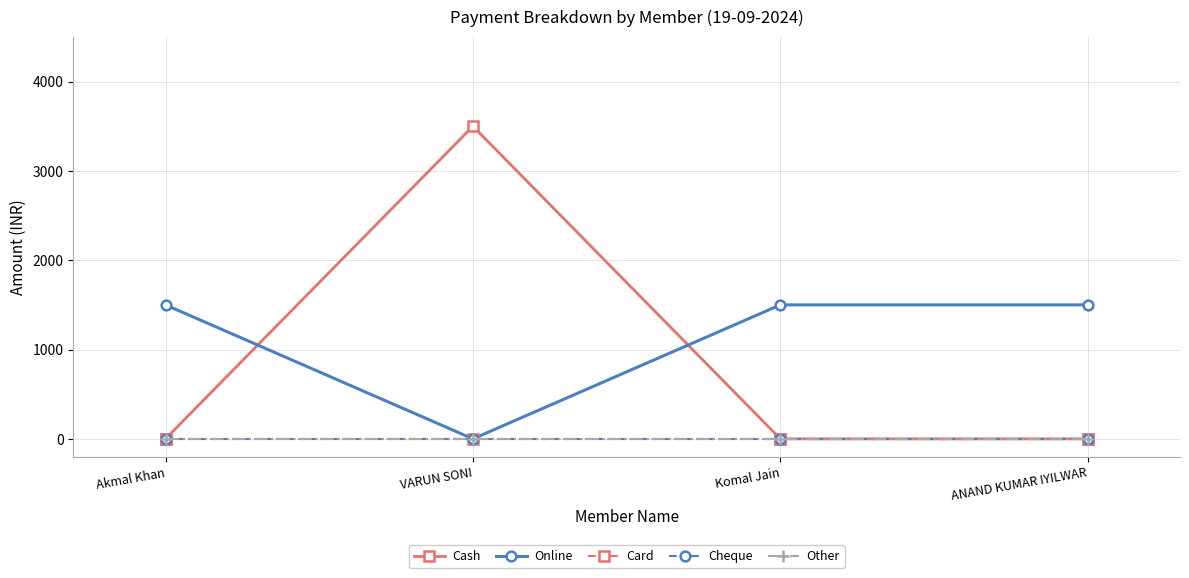

Does the chart have visible grid lines?

Yes